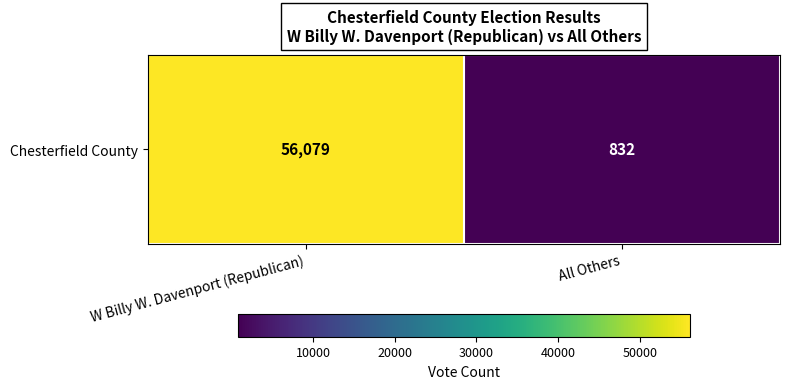

Reading right to left, transcribe all the data shown in this chart.

All Others=832	W Billy W. Davenport (Republican)=56079